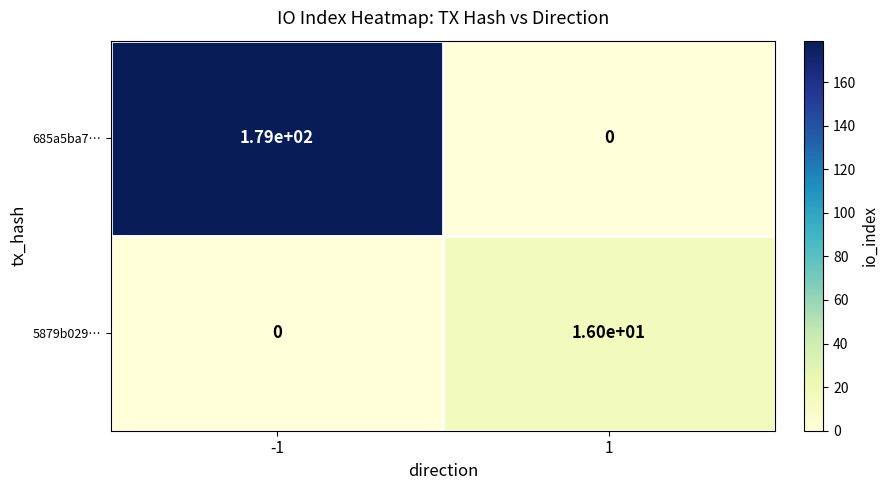

Count the number of data series in this chart.

2